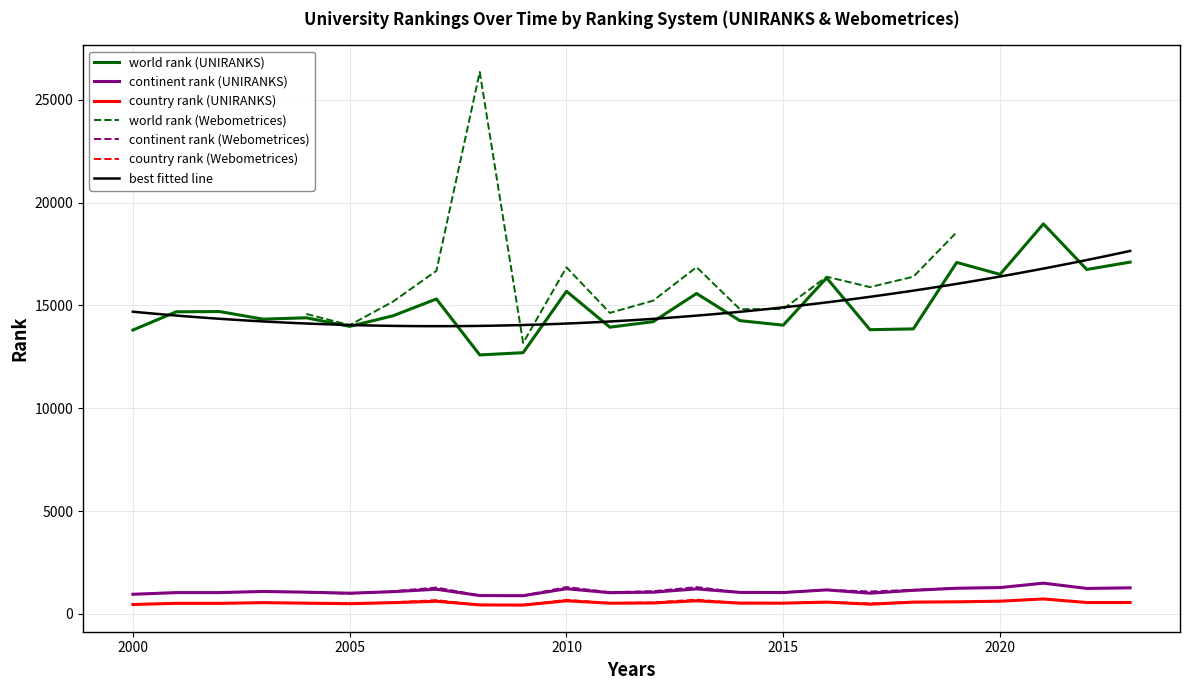

What is the lowest value of the continent rank (UNIRANKS) series?

887